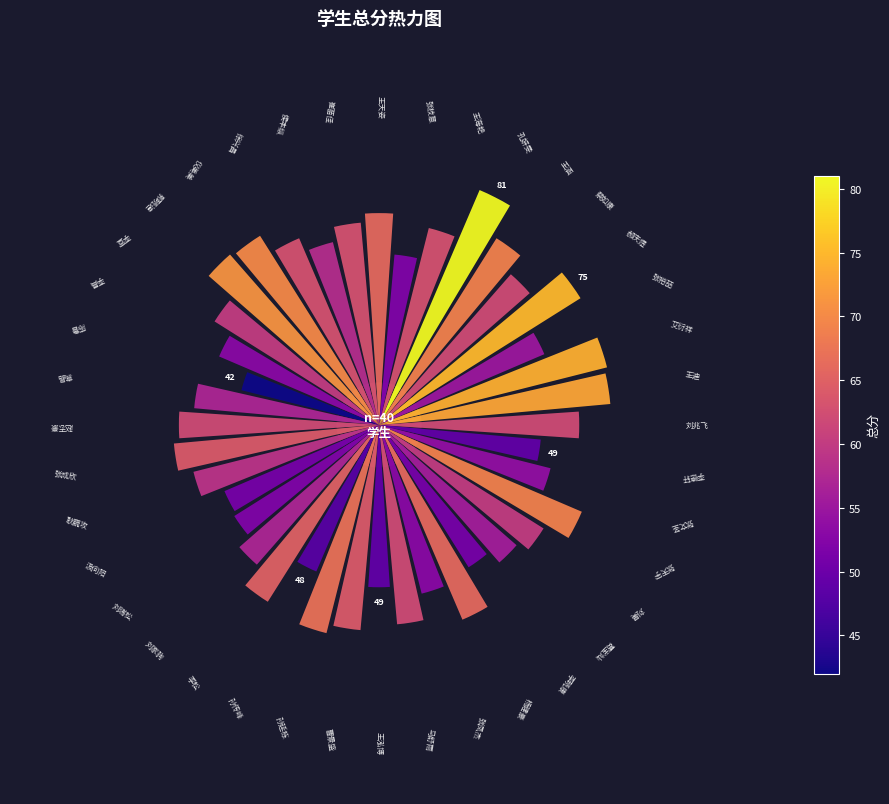

The chart shows a value of 1.0 at 21. True or false?

False